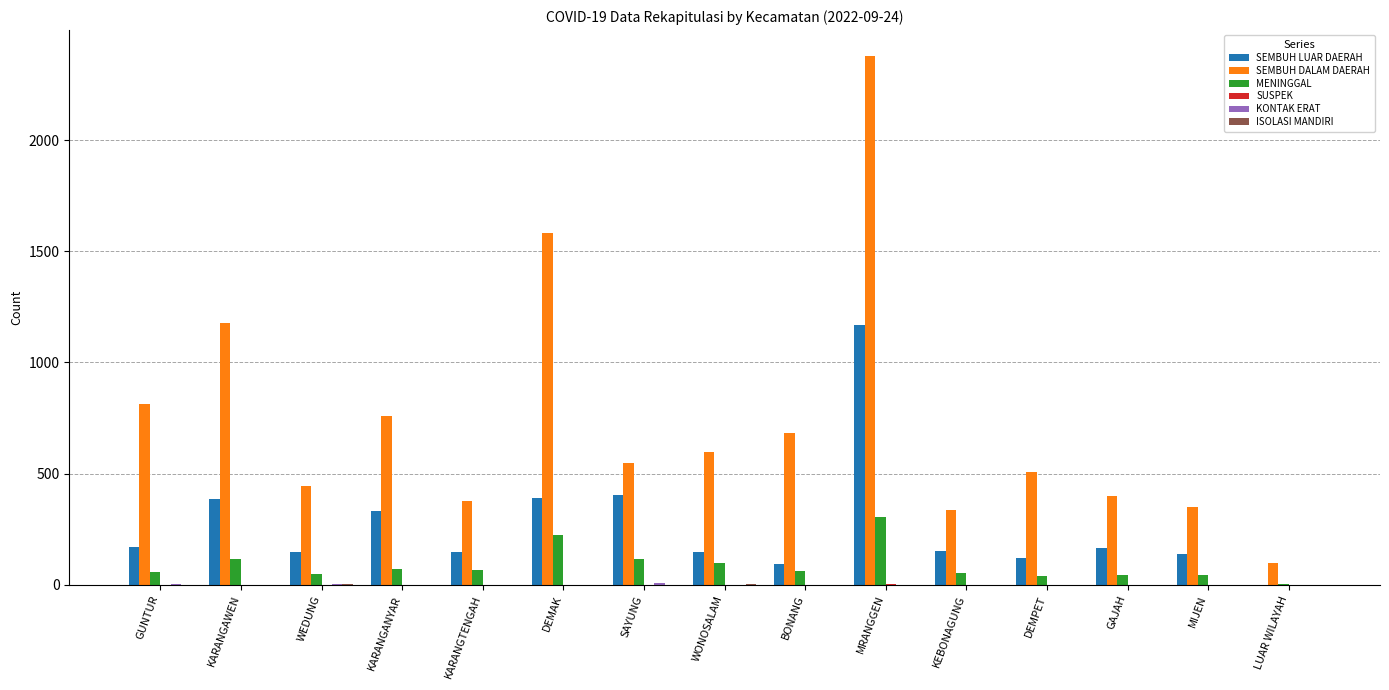

The SEMBUH DALAM DAERAH series shows 97 at LUAR WILAYAH. True or false?

True